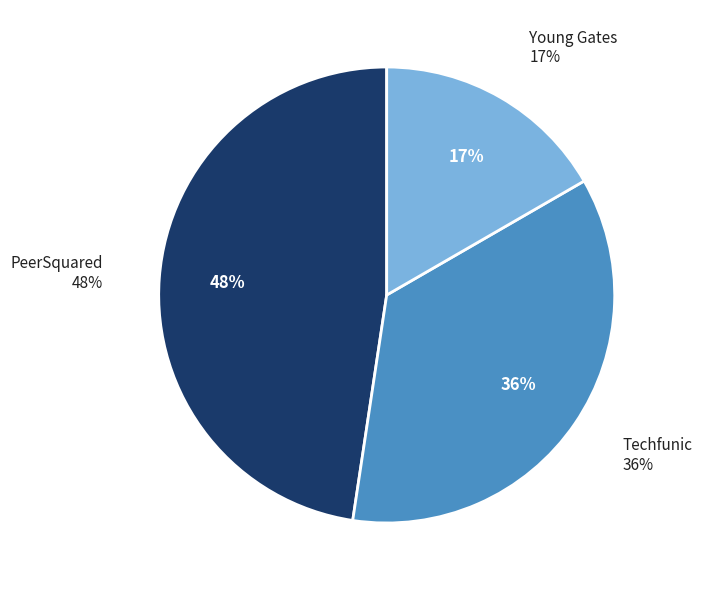

What is the largest slice in the pie chart?

PeerSquared